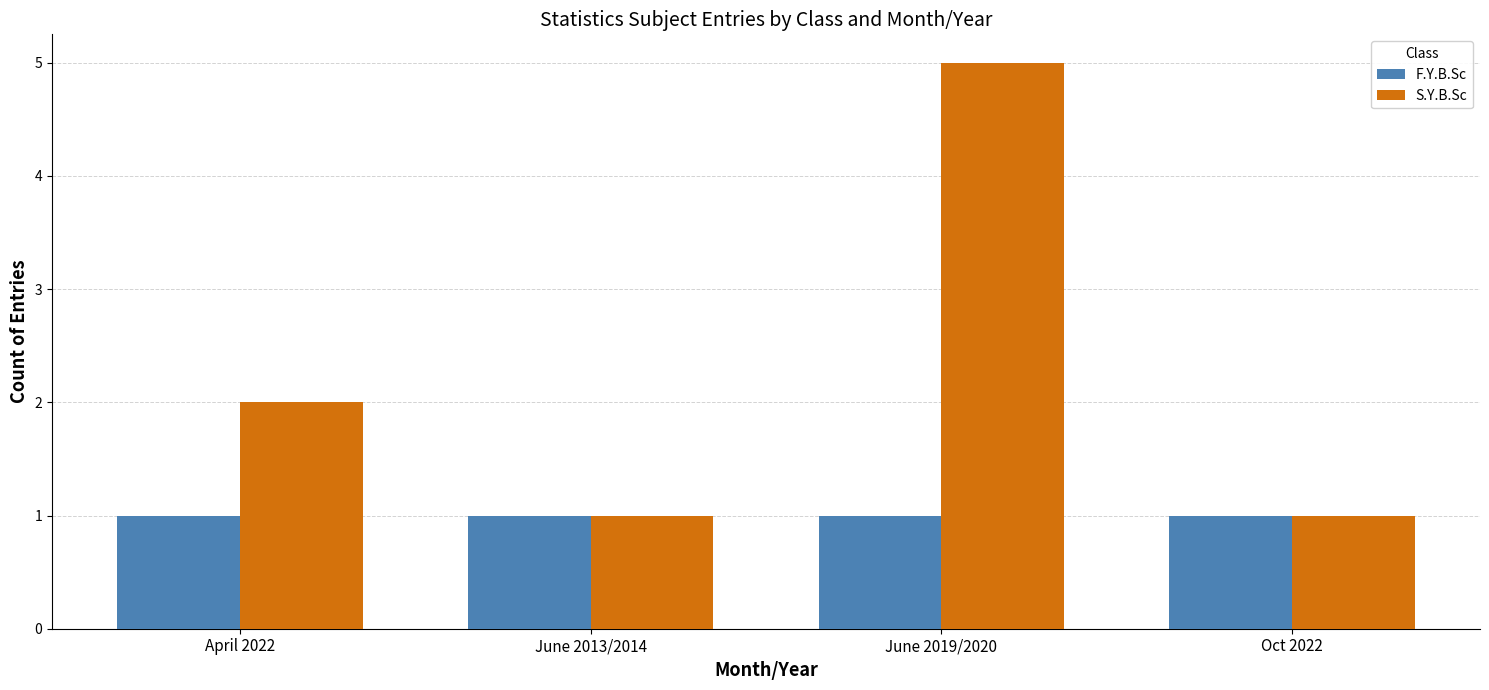

True or false: S.Y.B.Sc has a value of 2 at April 2022.

True